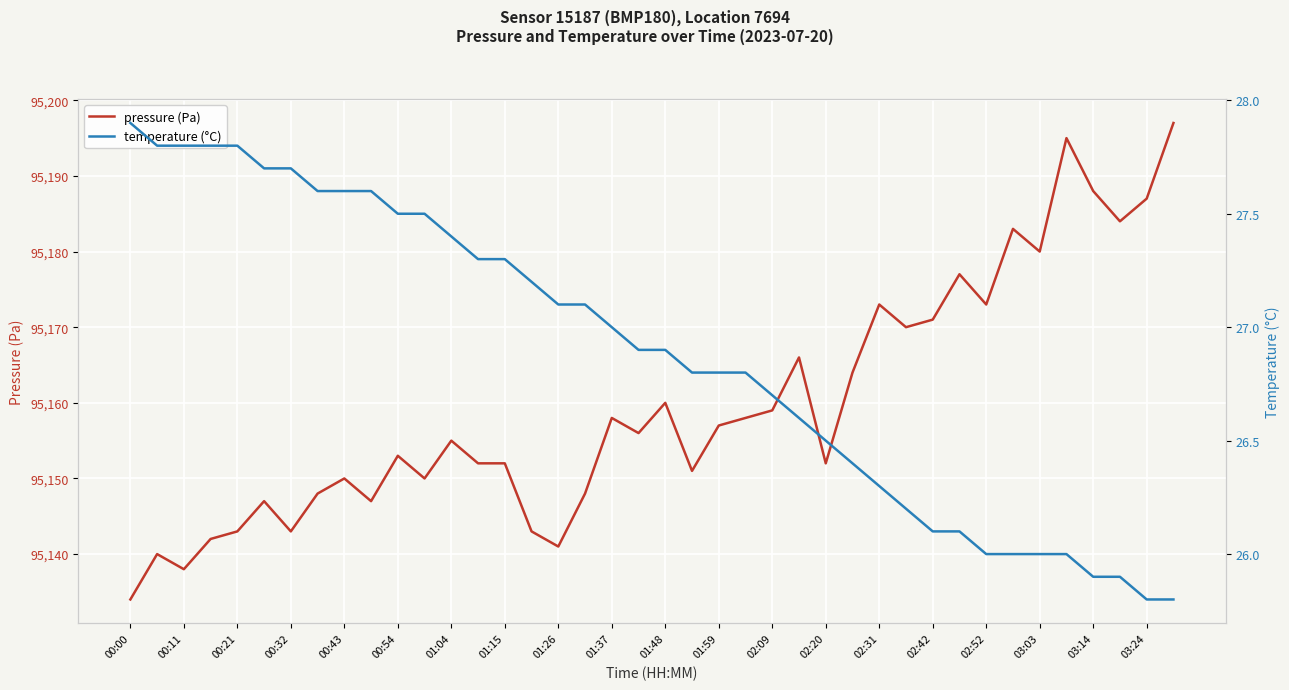

What is the highest value of the temperature (°C) series?

27.9